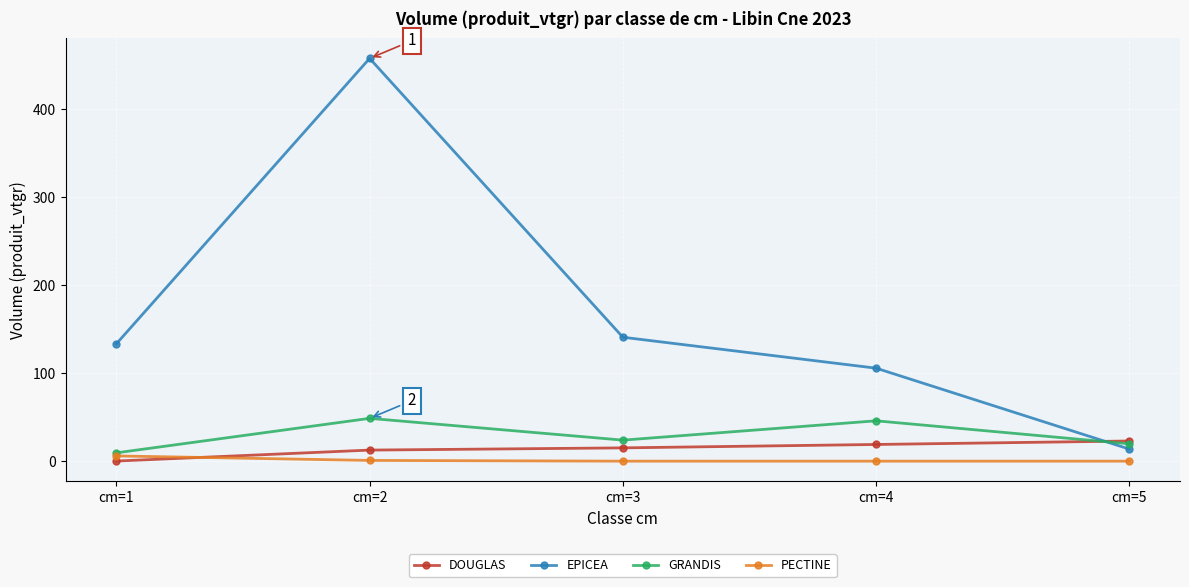

Is this an area chart (filled region under the line)?

No